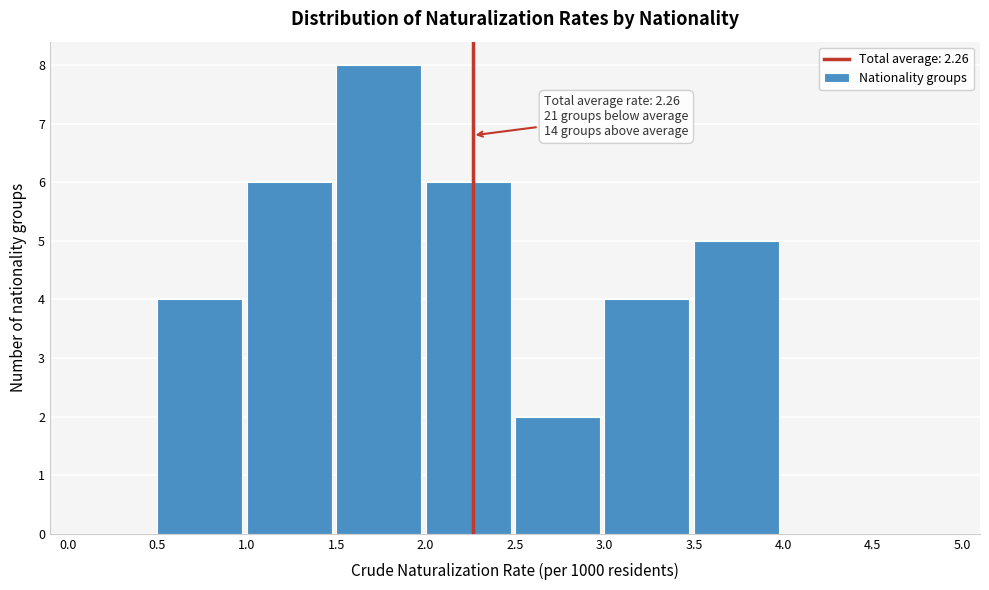

Which range on the x-axis has the tallest bar?

1.5 to 2.0